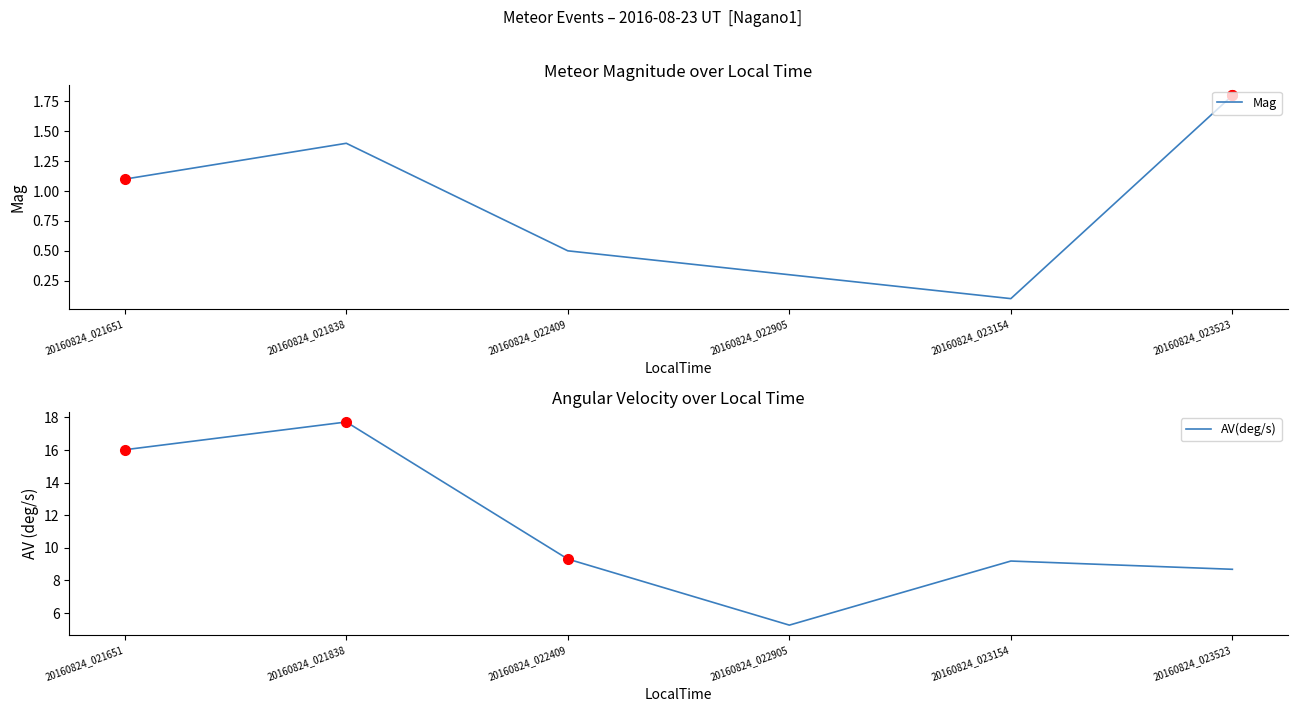

True or false: Mag and AV(deg/s) intersect in this chart.

False